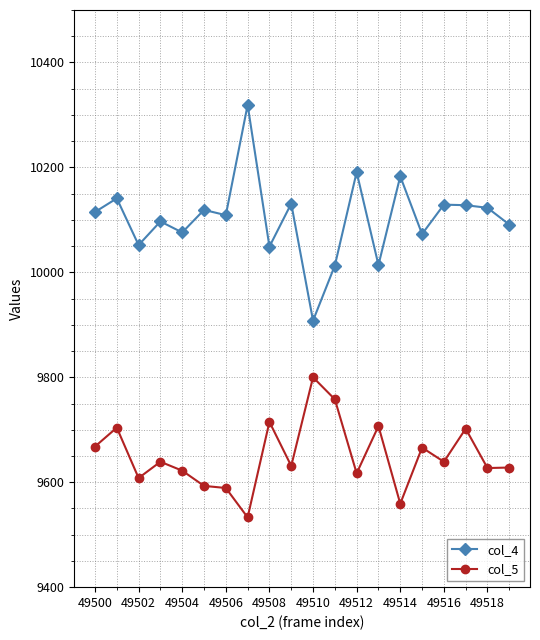

How many lines are shown in the chart?

2